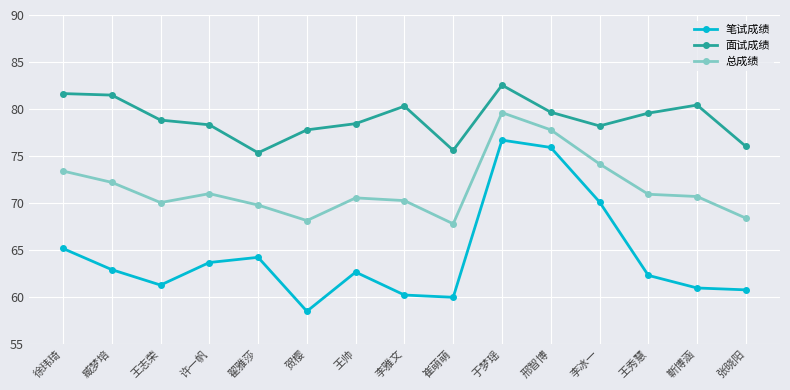

True or false: 笔试成绩 and 总成绩 intersect in this chart.

False